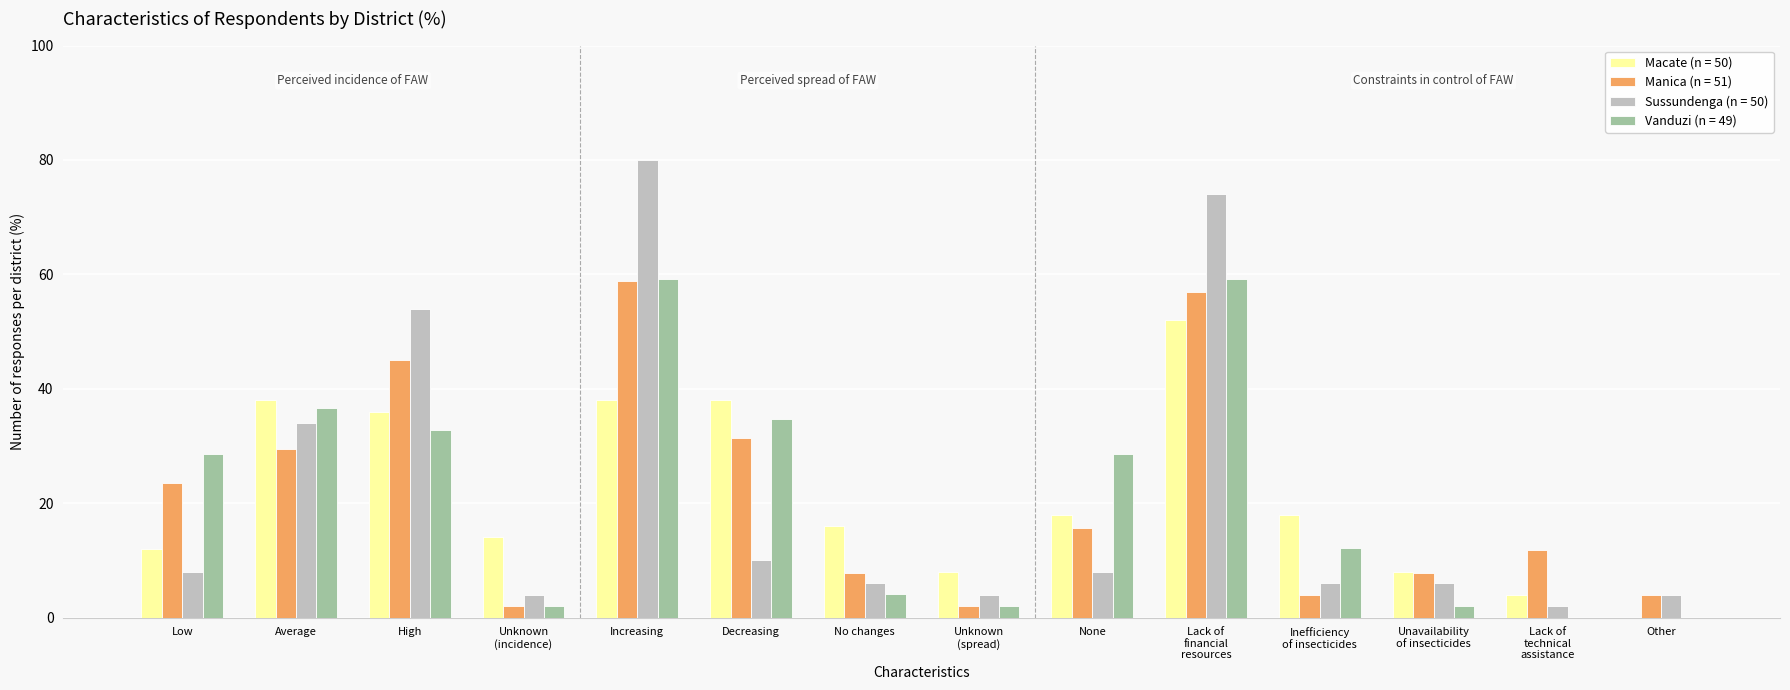

At which category is the sum across all series the highest?

Lack of
financial
resources